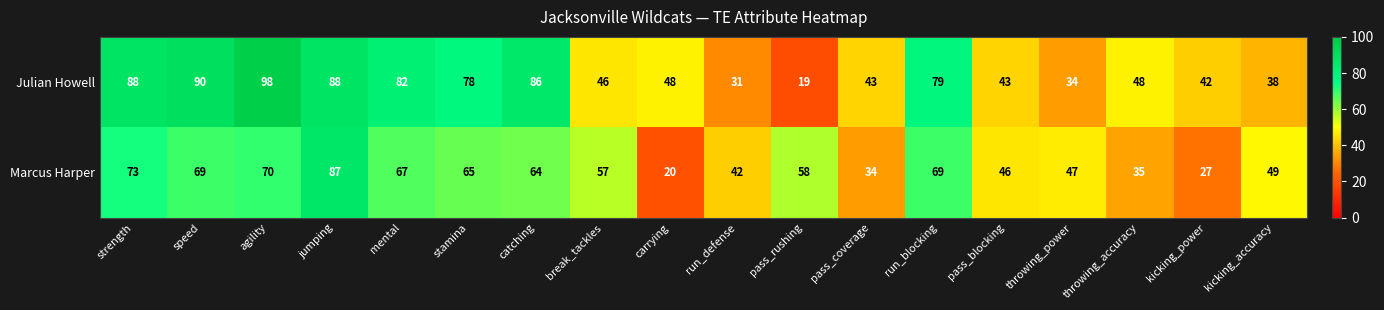

True or false: Julian Howell has a value of 23 at kicking_accuracy.

False